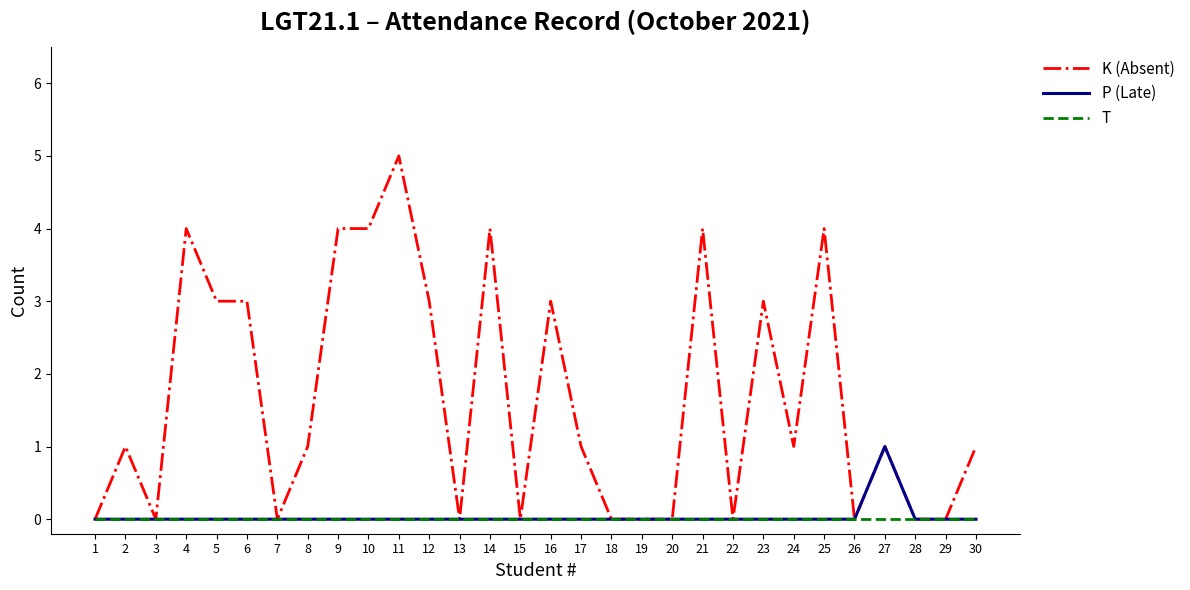

What is the average value of the K (Absent) series?

2